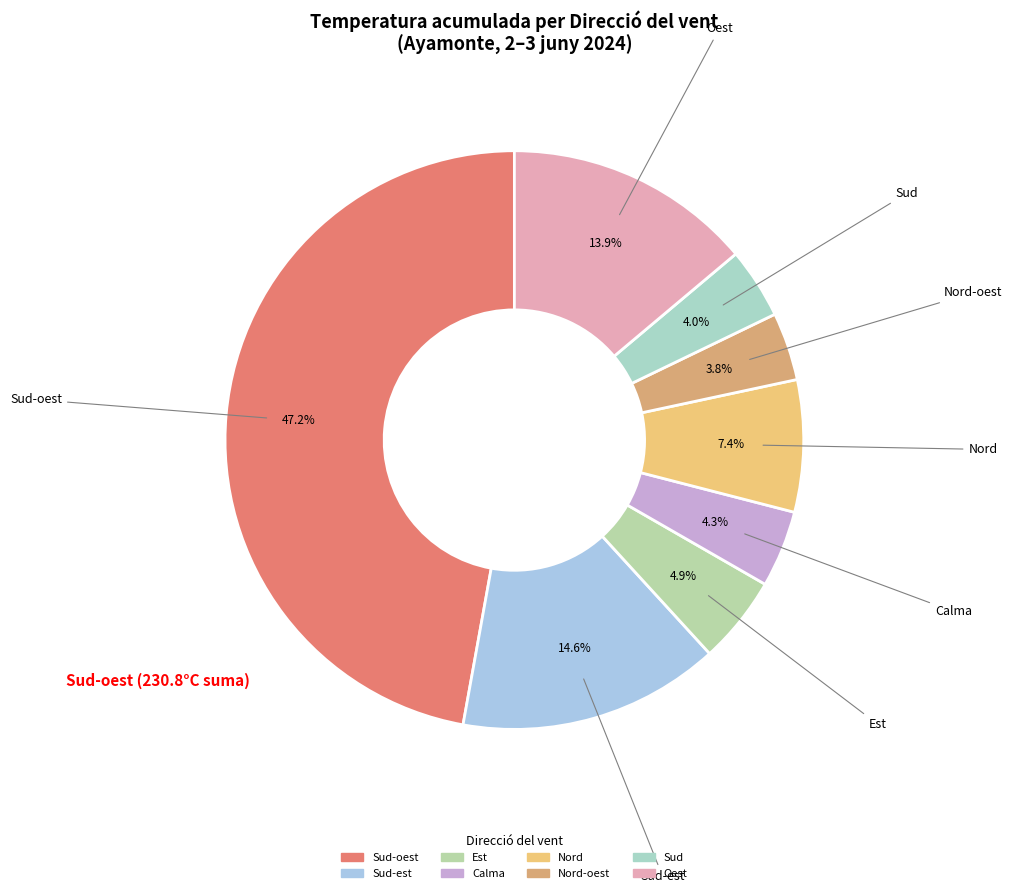

How many segments does this pie chart have?

8